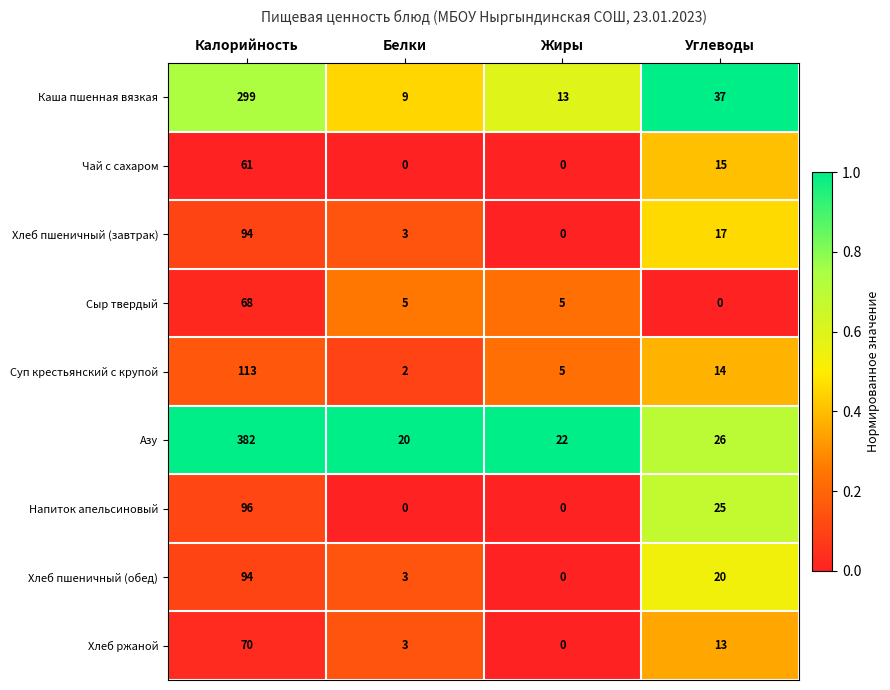

Rank the series at Углеводы from highest to lowest value.

Каша пшенная вязкая, Азу, Напиток апельсиновый, Хлеб пшеничный (обед), Хлеб пшеничный (завтрак), Чай с сахаром, Суп крестьянский с крупой, Хлеб ржаной, Сыр твердый